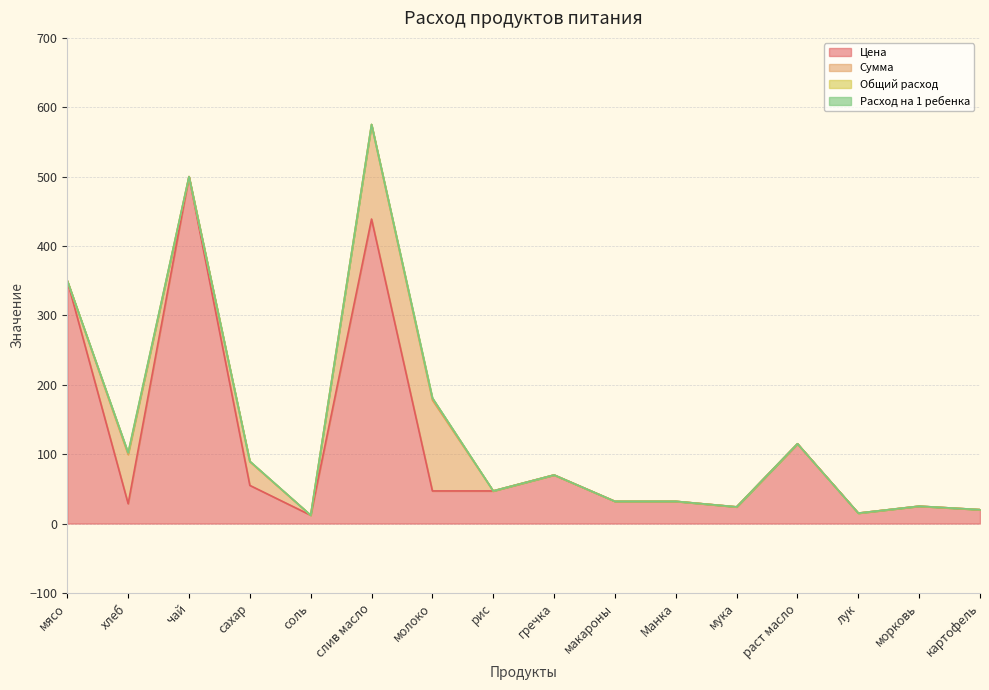

Where is the first local minimum for Общий расход?

чай